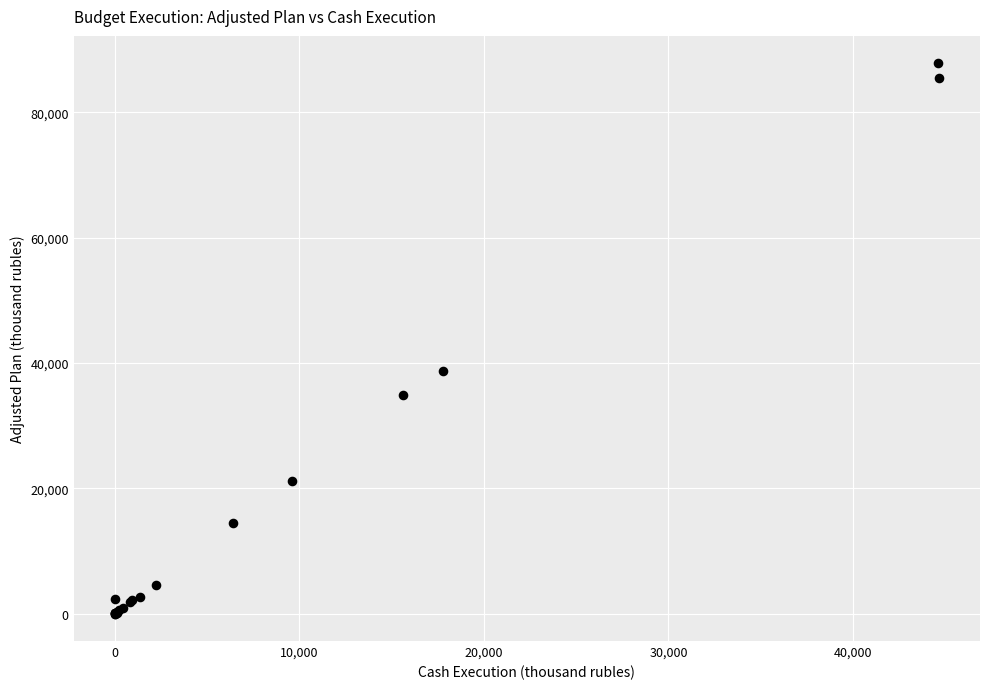

What Y value in the scatter plot is closest to 43899?

38699.6